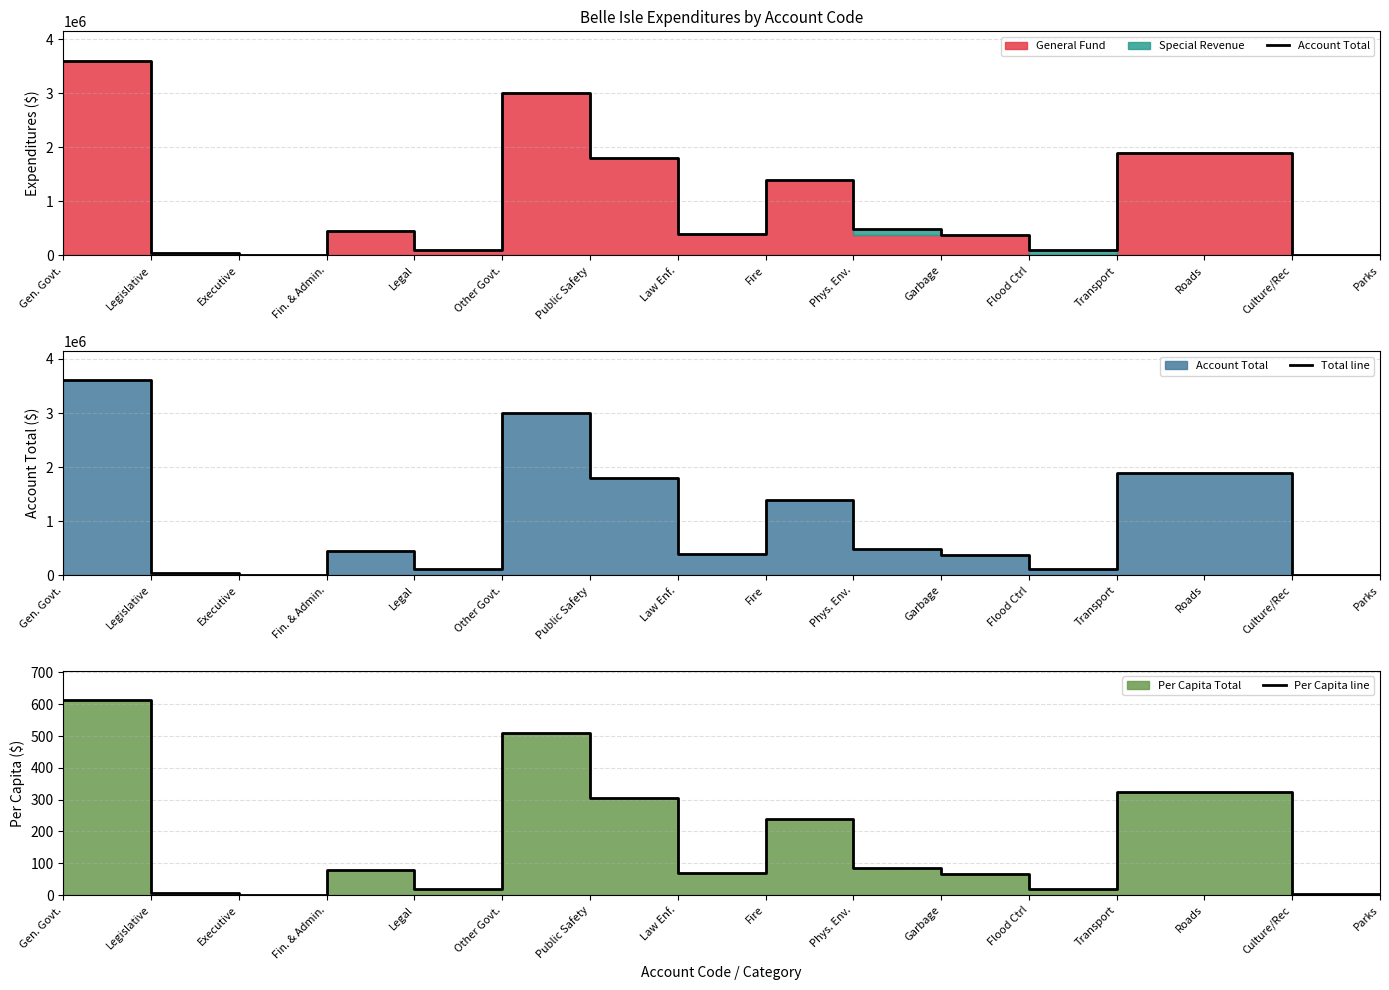

At Law Enf., list the series in order from largest to smallest.

Account Total, Total line, Per Capita line